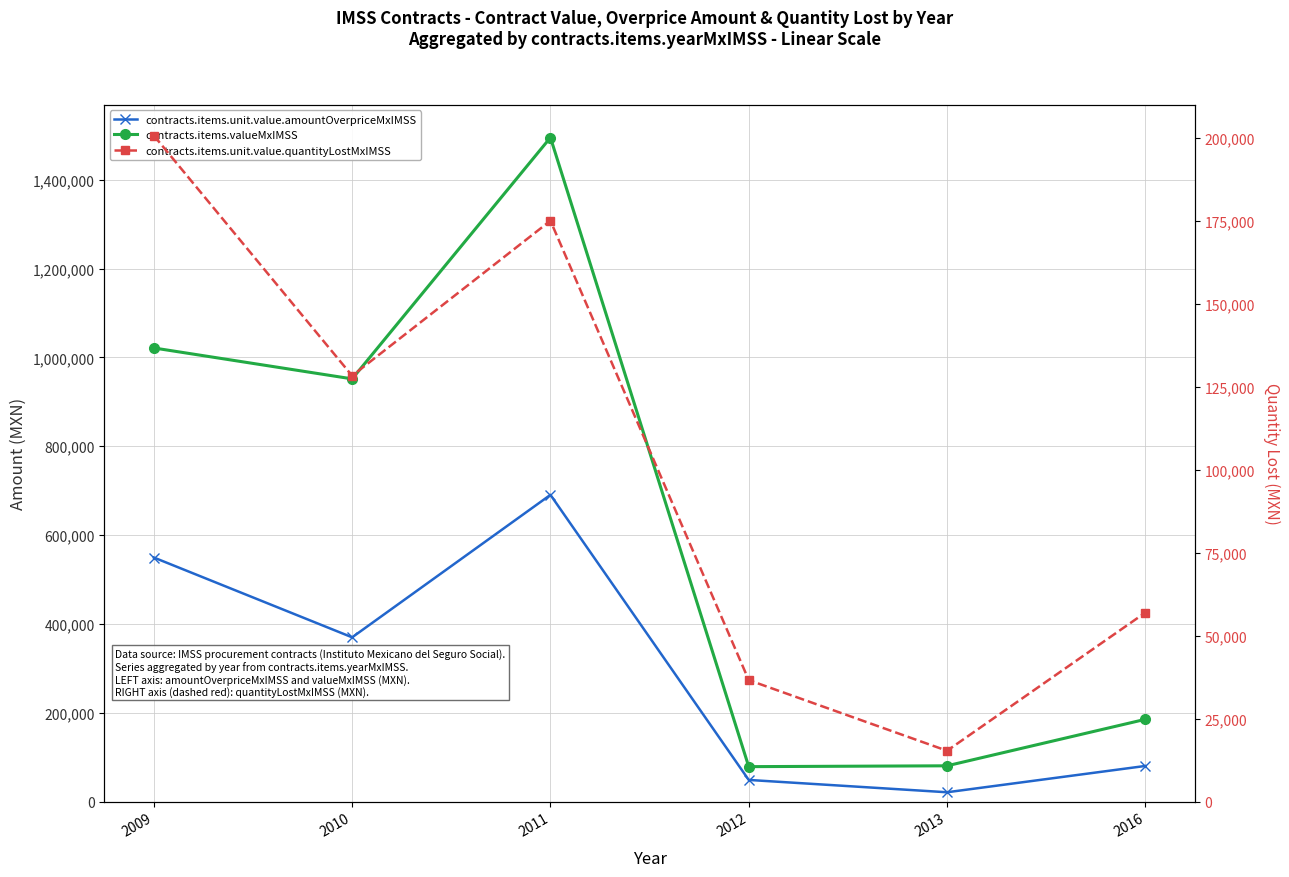

In contracts.items.unit.value.quantityLostMxIMSS, how many points are higher than both neighbors (excluding endpoints)?

1